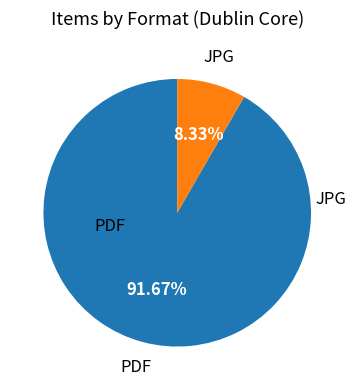

Is there any slice that represents more than half of the pie?

Yes